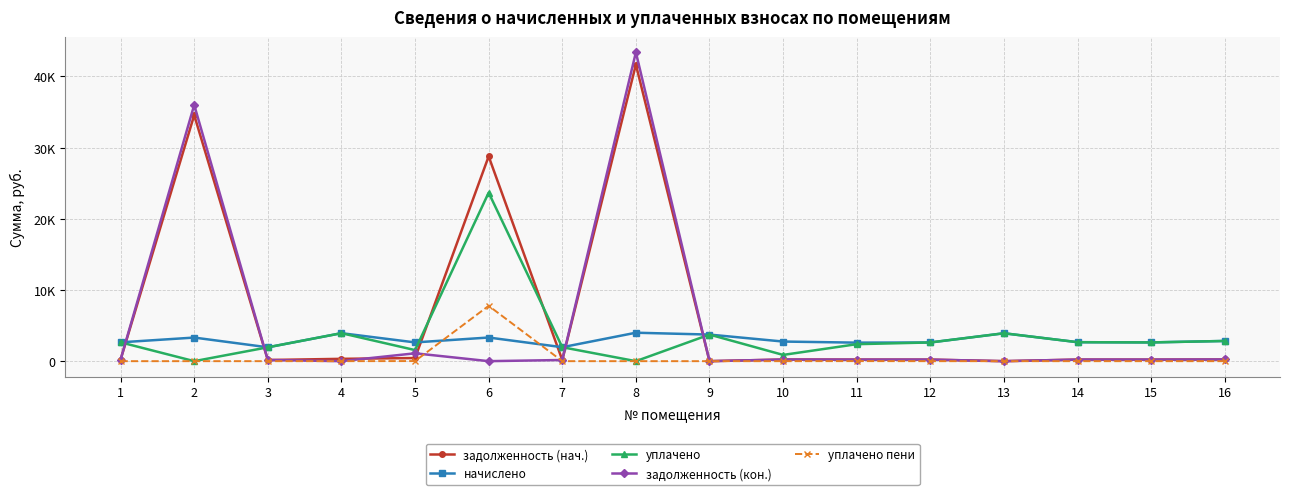

Reading left to right, what are all the values shown in this chart?

задолженность (нач.): 1=220.5	2=34549.9	3=162.2	4=327.5	5=438.8	6=28758.6	7=163.2	8=41645.5	9=0.0	10=229.5	11=220.5	12=218.9	13=0.0	14=222.1	15=219.4	16=236.4
начислено: 1=2645.8	2=3313.6	3=1946.2	4=3930.5	5=2633.0	6=3319.9	7=1958.9	8=3994.1	9=3733.3	10=2753.9	11=2601.2	12=2626.7	13=3917.8	14=2664.8	15=2633.0	16=2836.6
уплачено: 1=2645.8	2=0.0	3=1946.2	4=3930.5	5=1554.9	6=23661.0	7=1958.9	8=0.0	9=3733.3	10=876.9	11=2384.5	12=2626.7	13=3917.8	14=2664.8	15=2633.0	16=2836.6
задолженность (кон.): 1=220.5	2=35977.1	3=162.2	4=0.0	5=1104.0	6=0.0	7=163.2	8=43365.9	9=0.0	10=229.5	11=217.3	12=218.9	13=0.0	14=222.1	15=219.4	16=236.4
уплачено пени: 1=0.0	2=0.0	3=0.0	4=0.7	5=13.1	6=7771.7	7=0.0	8=0.0	9=0.0	10=0.0	11=8.0	12=0.0	13=0.0	14=0.0	15=0.0	16=0.0